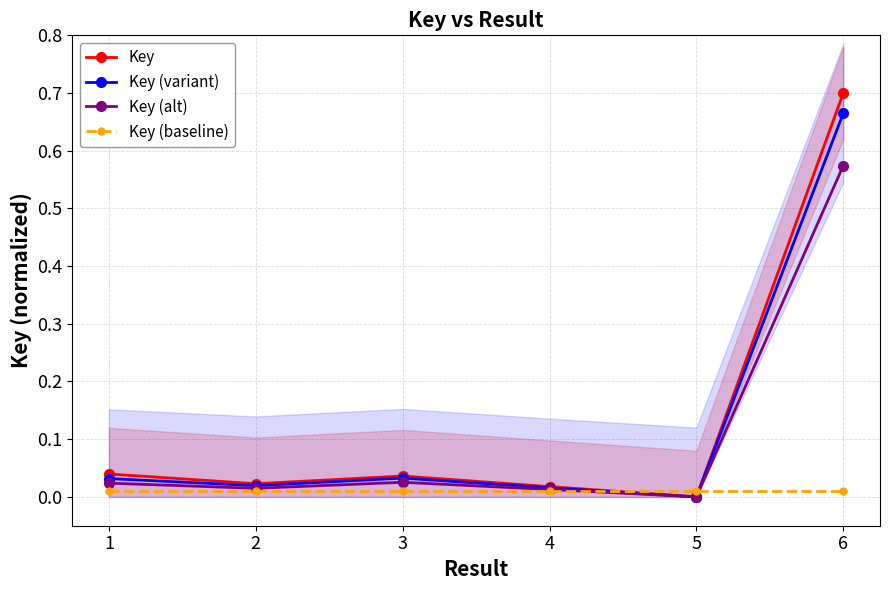

How many values in Key (variant) are above zero?

5